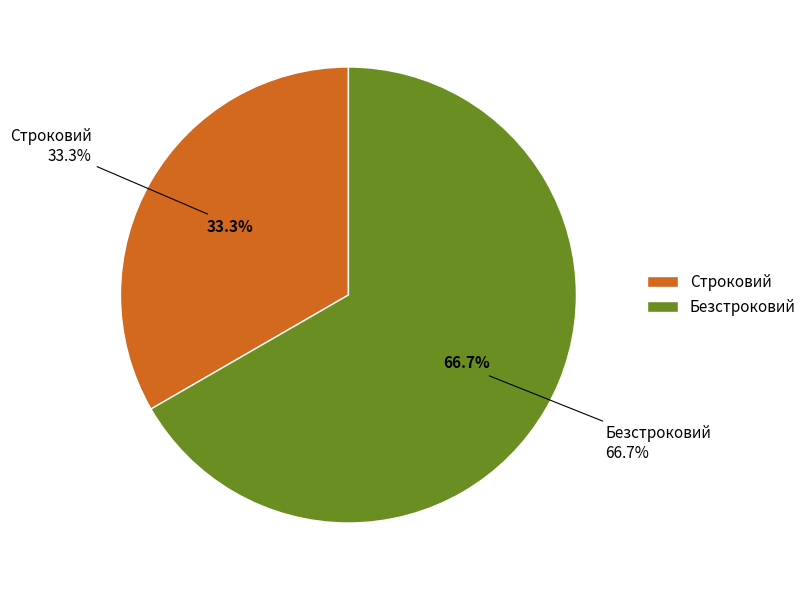

What is the smallest slice in the pie chart?

Строковий